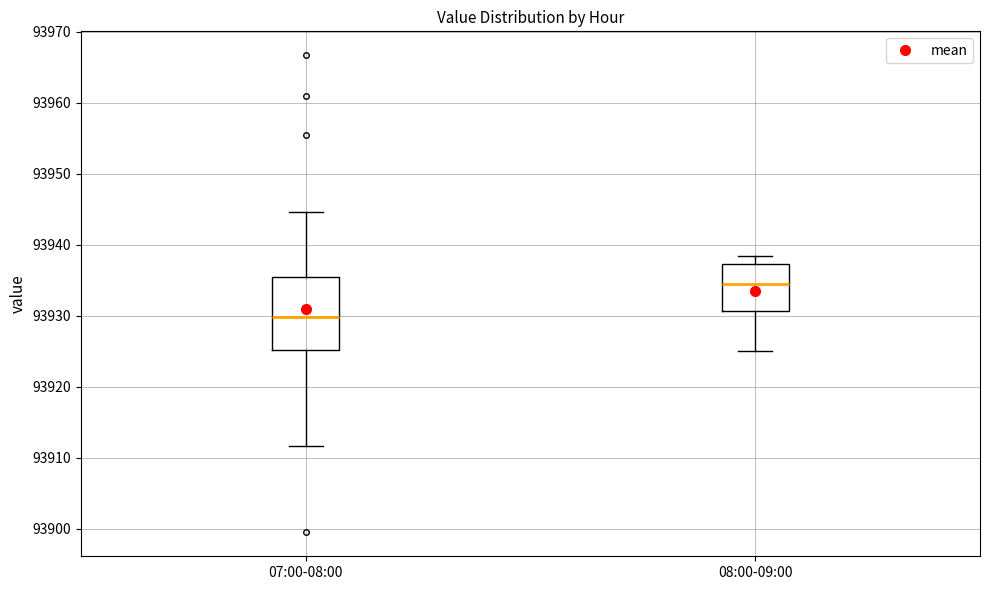

Where does the lower whisker of the box for 08:00-09:00 end on the y-axis? The values are not printed on the chart, so give them approximately, as read against the axis.

93925